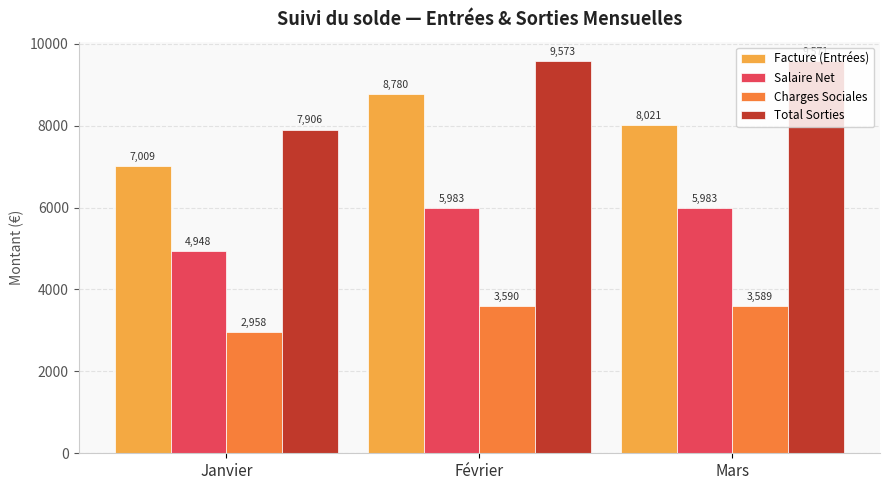

What position from the right is Février?

2